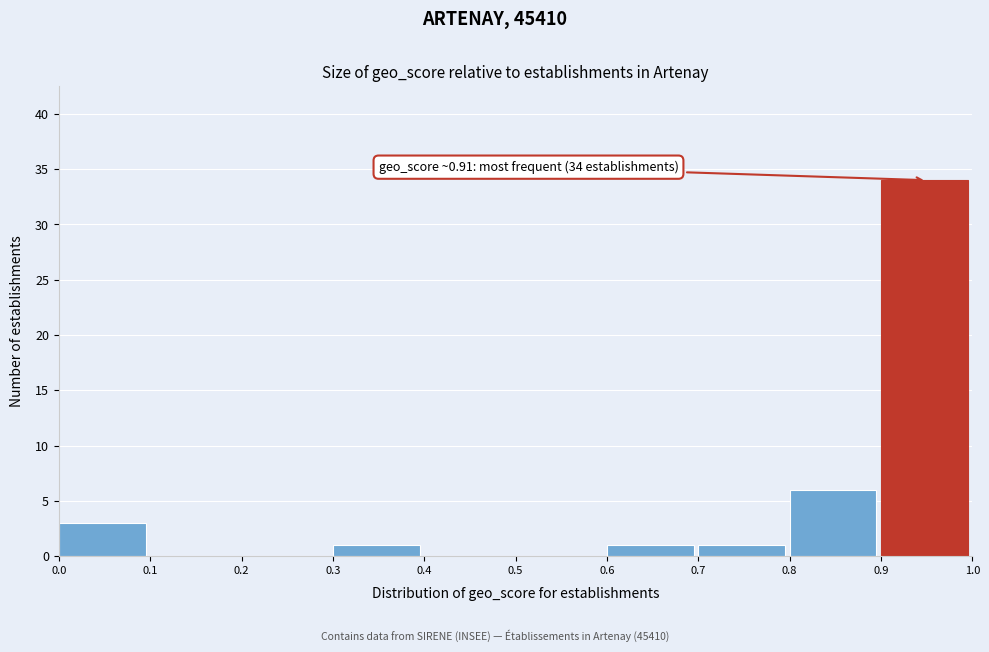

Which range on the x-axis has the tallest bar?

0.9 to 1.0